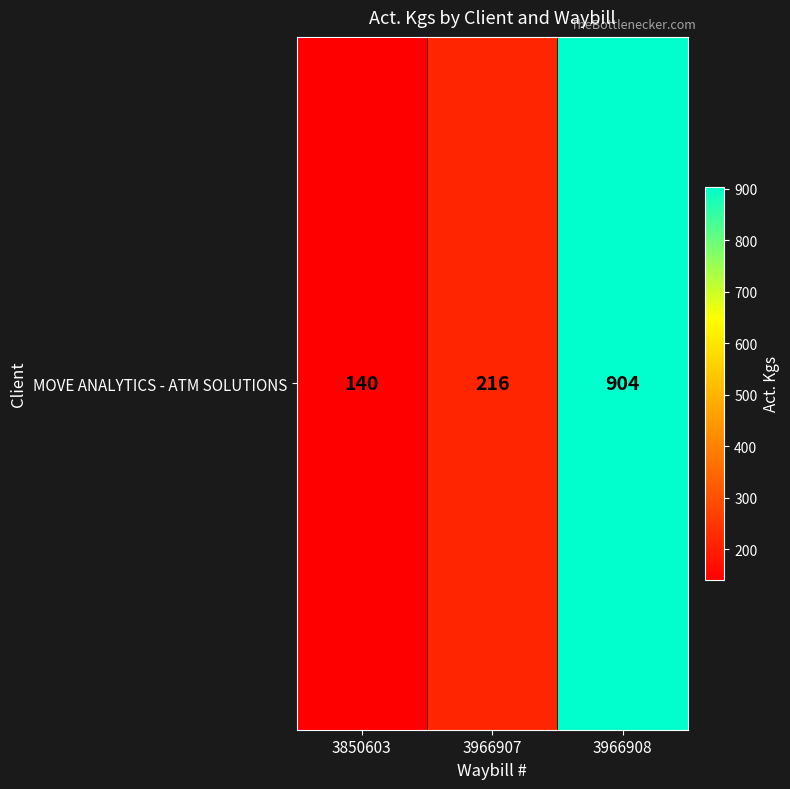

List the labels in order of value, largest first.

3966908, 3966907, 3850603